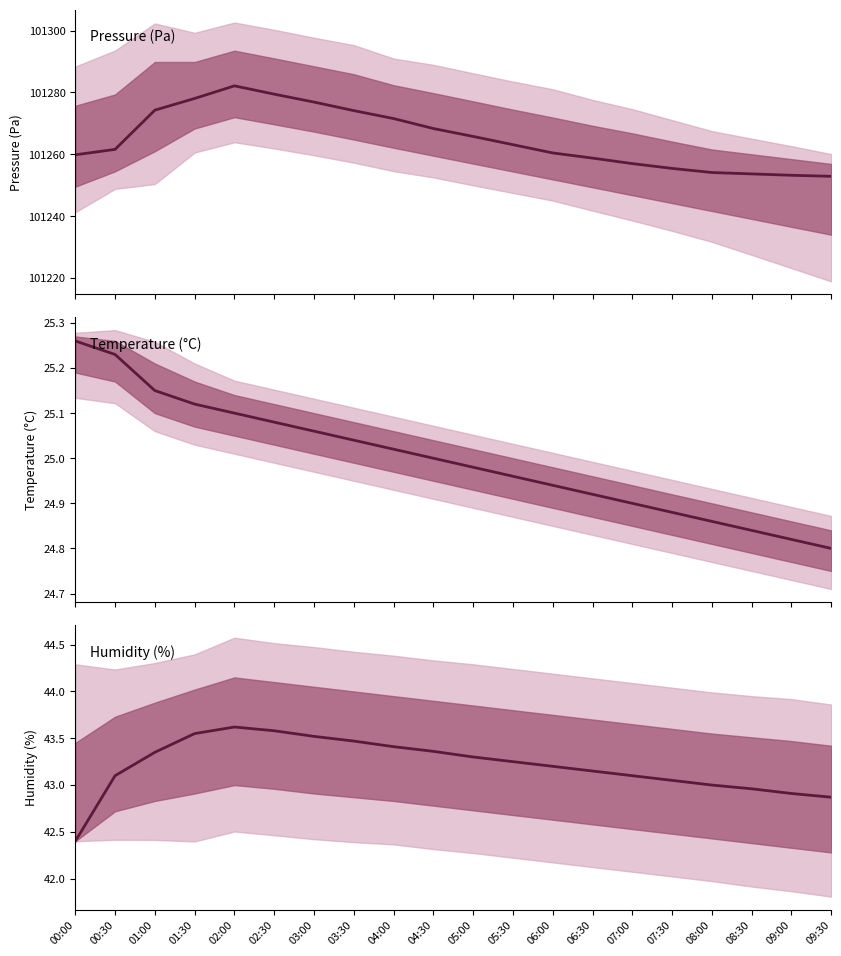

Which category has the lowest value in the Humidity series?

00:00